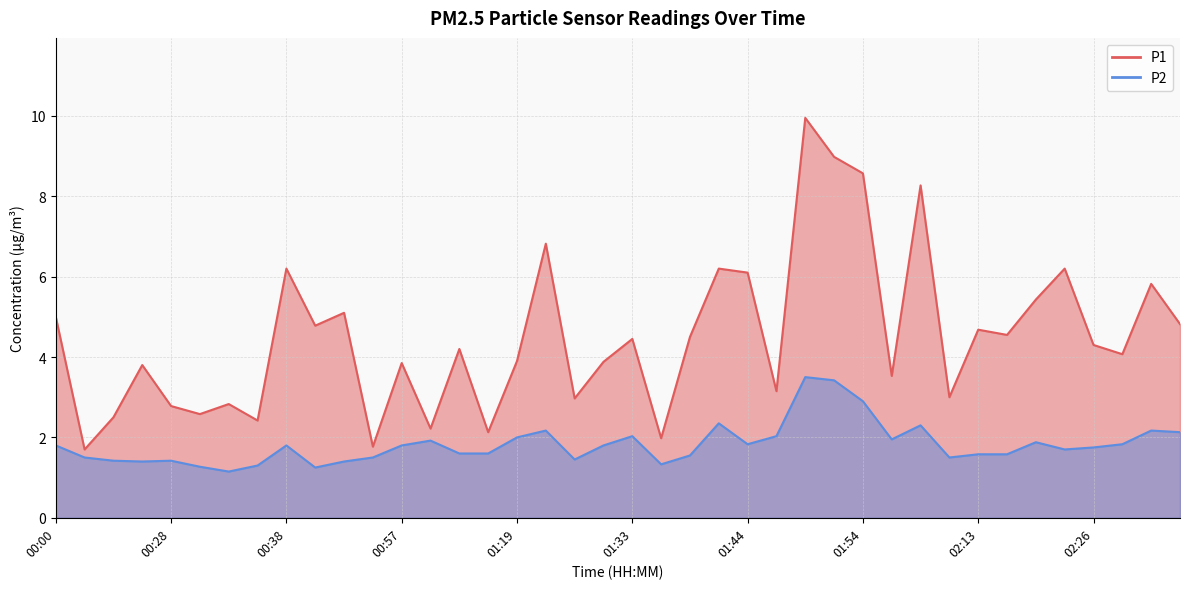

True or false: P1 and P2 intersect in this chart.

False